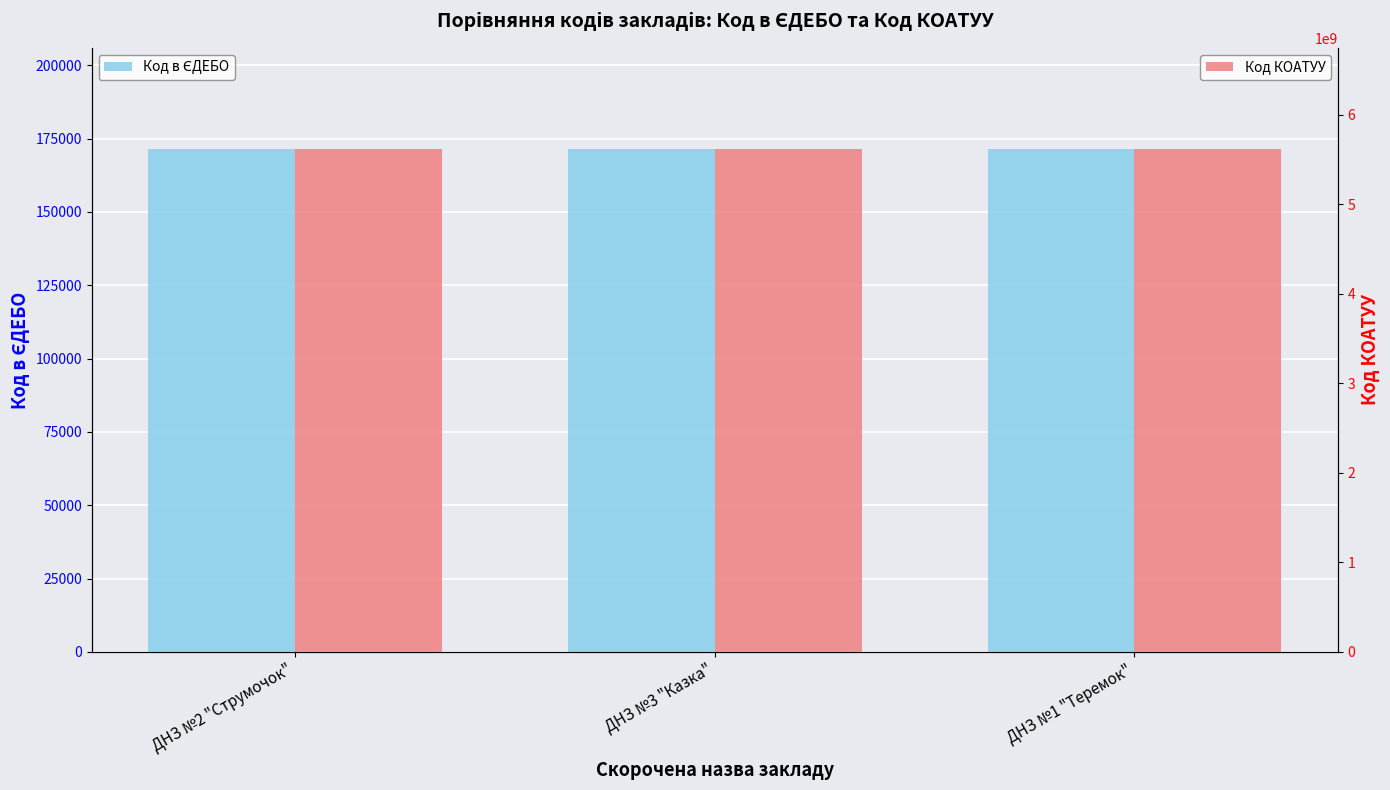

What is the sum of the Код КОАТУУ values at ДНЗ №2 "Струмочок" and ДНЗ №3 "Казка"?

11250110200